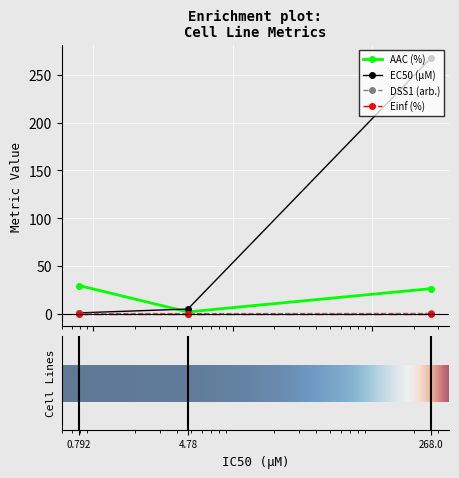

What is the value of the AAC (%) point at the 1st from the left?

29.4